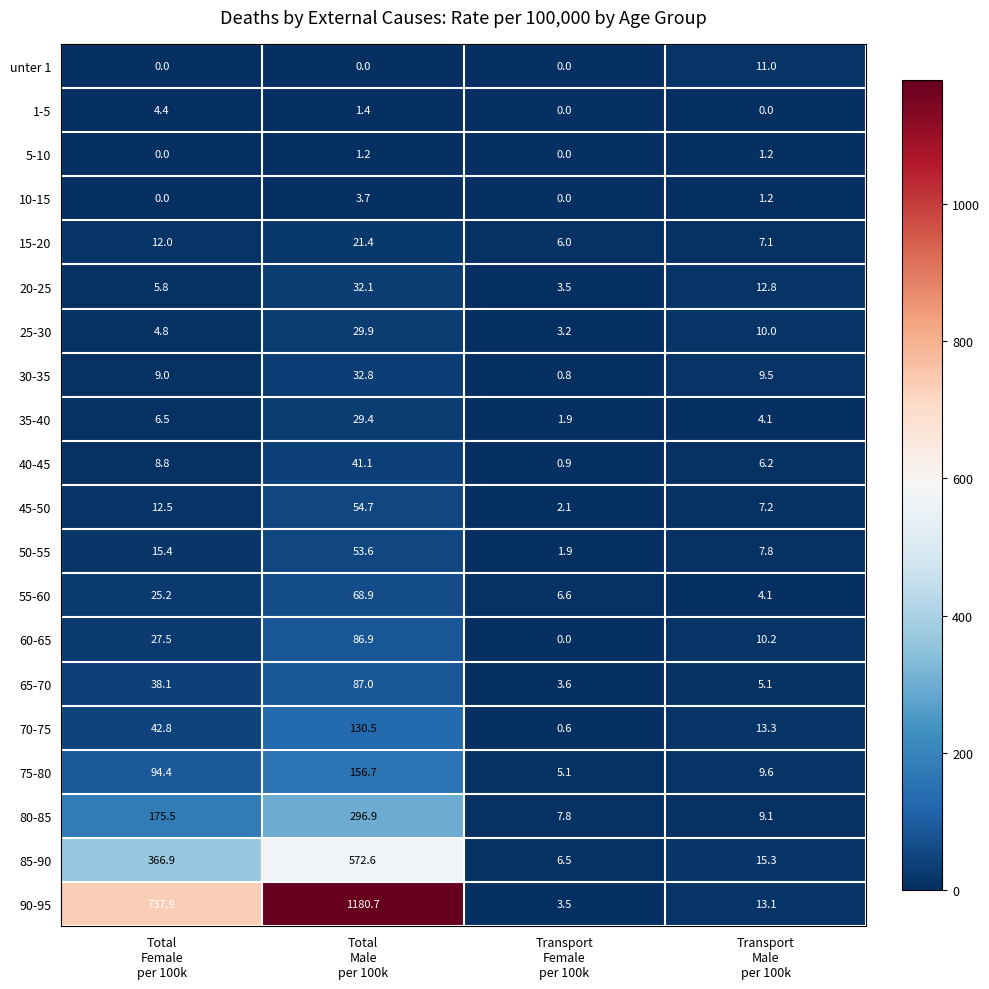

At which category is the sum across all series the highest?

Total
Male
per 100k